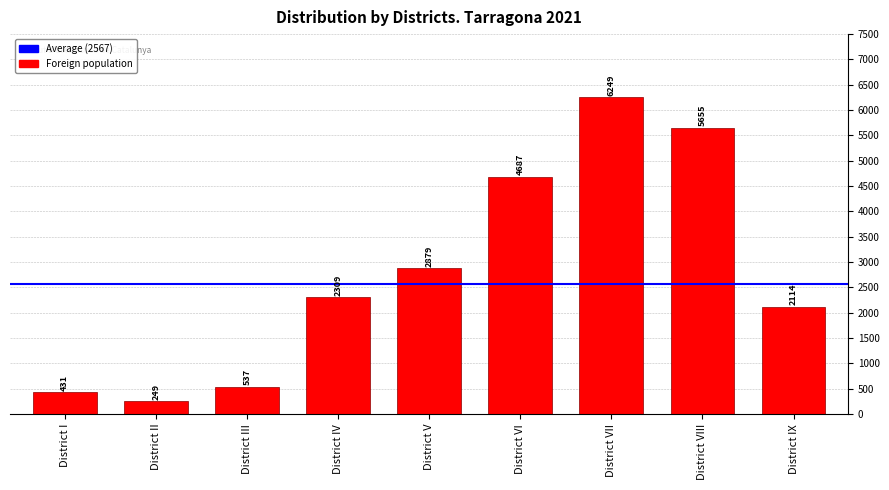

What position from the right is District V?

5